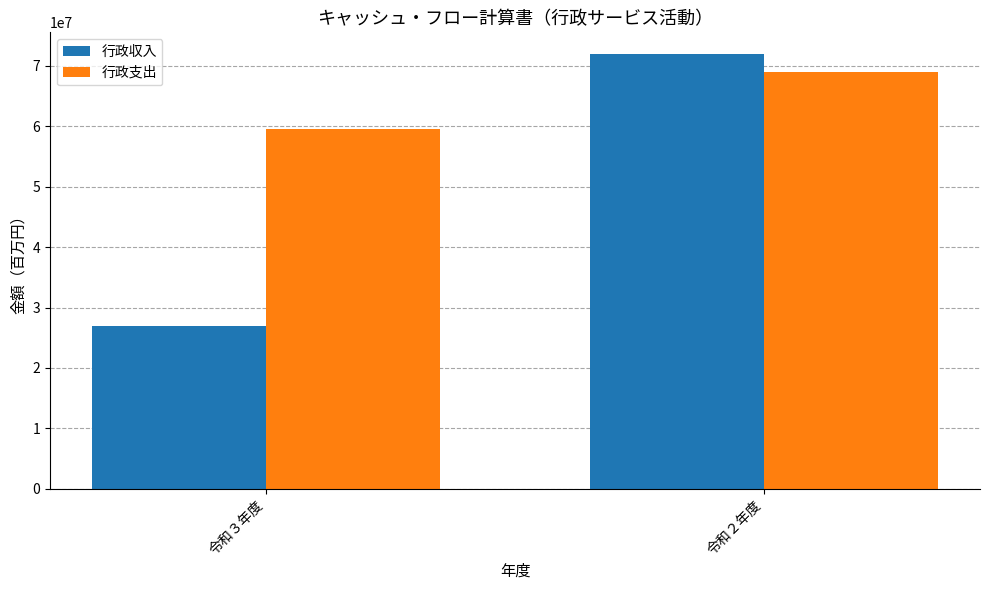

What are all the series names shown in the legend?

行政収入, 行政支出